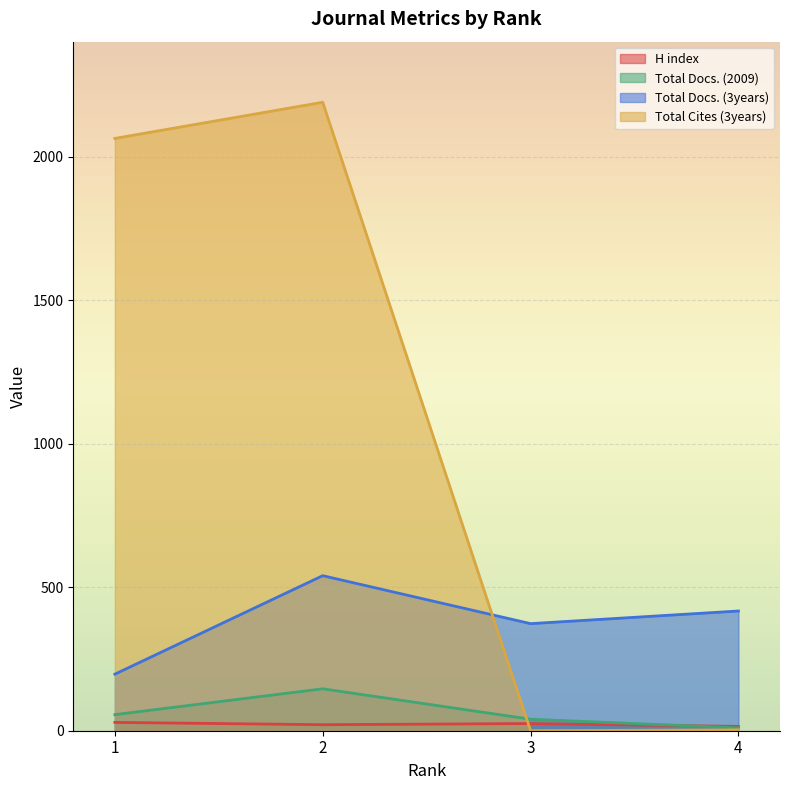

True or false: Total Docs. (2009) has more than 2 interior local peaks.

False